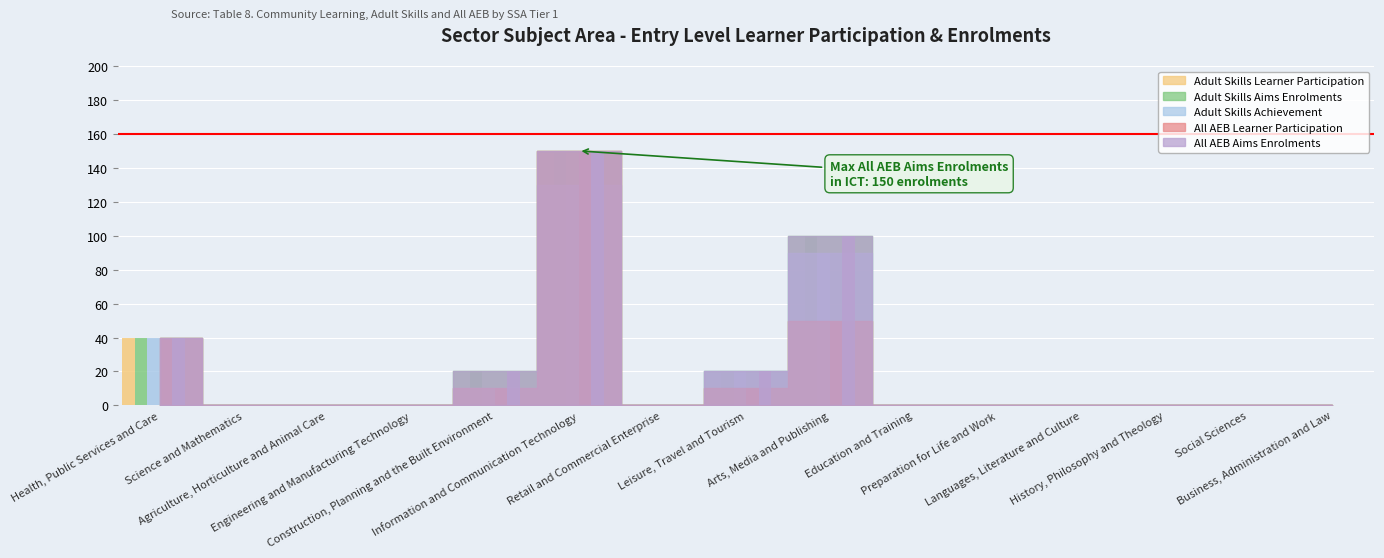

How many data points in Adult Skills Learner Participation are above 0?

5